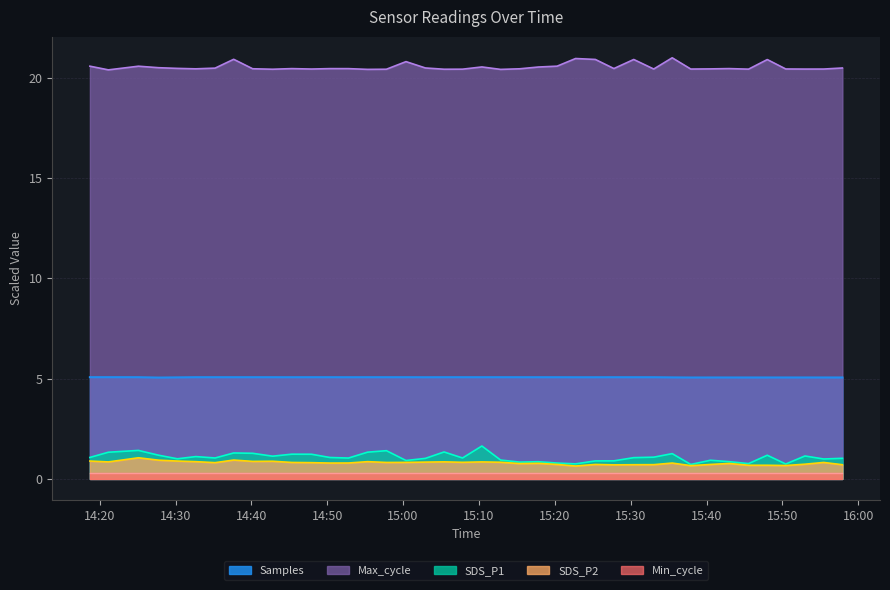

Which category has the lowest value in the Samples series?

2023/03/07 14:27:47